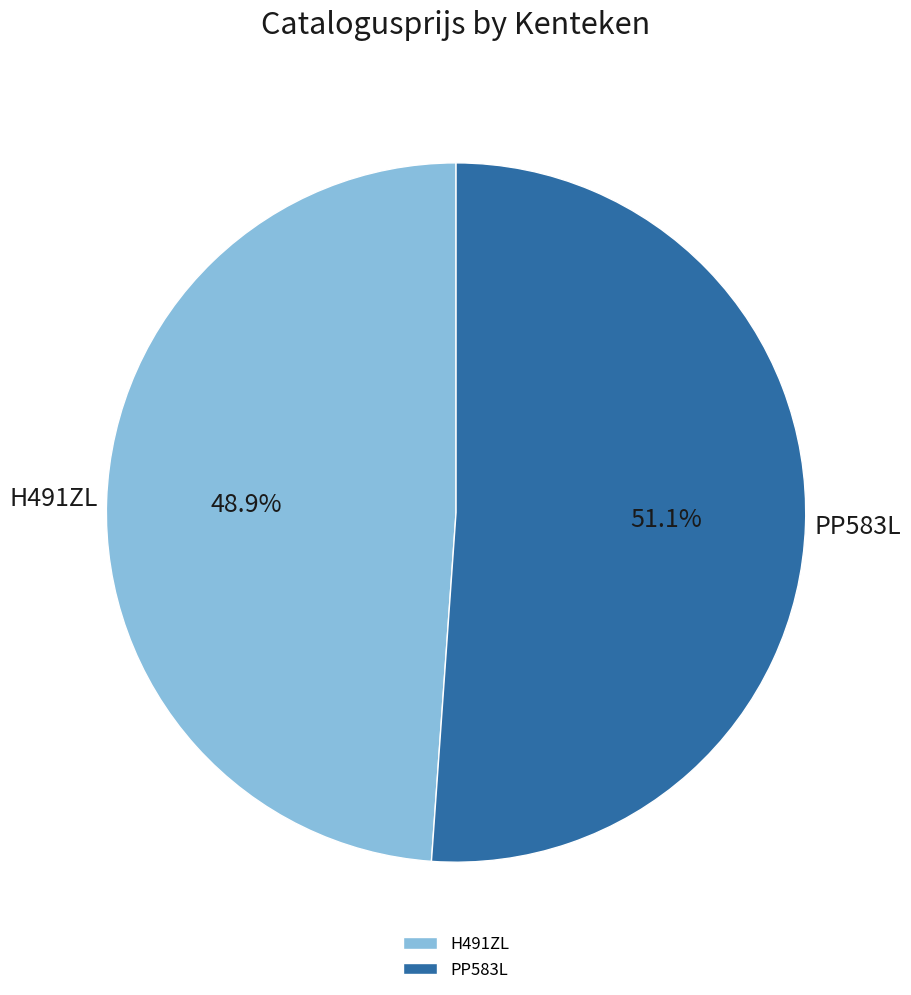

What percentage is the PP583L slice, to the nearest percent?

51%